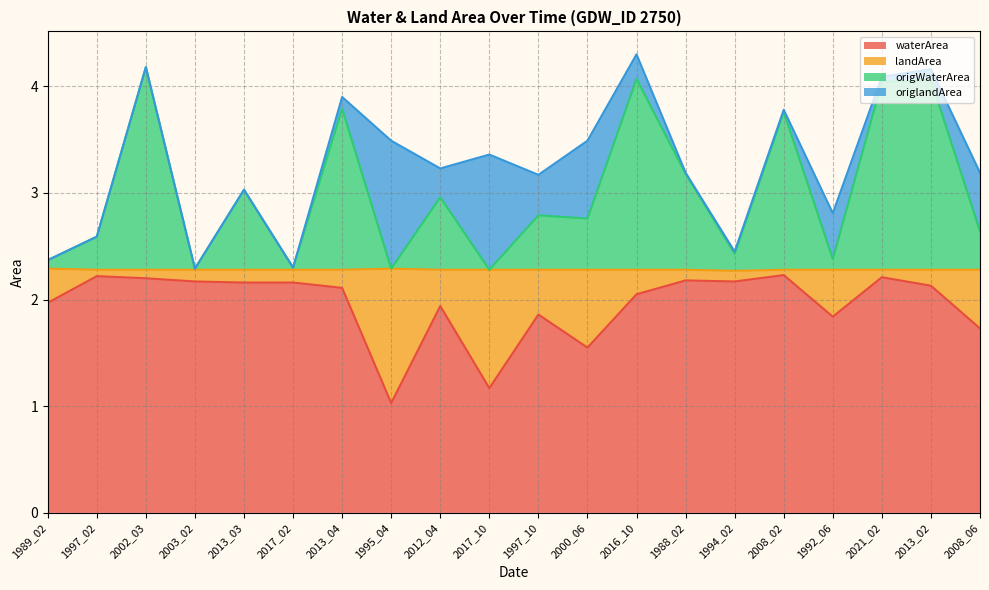

What is the lowest value of the waterArea series?

1.0